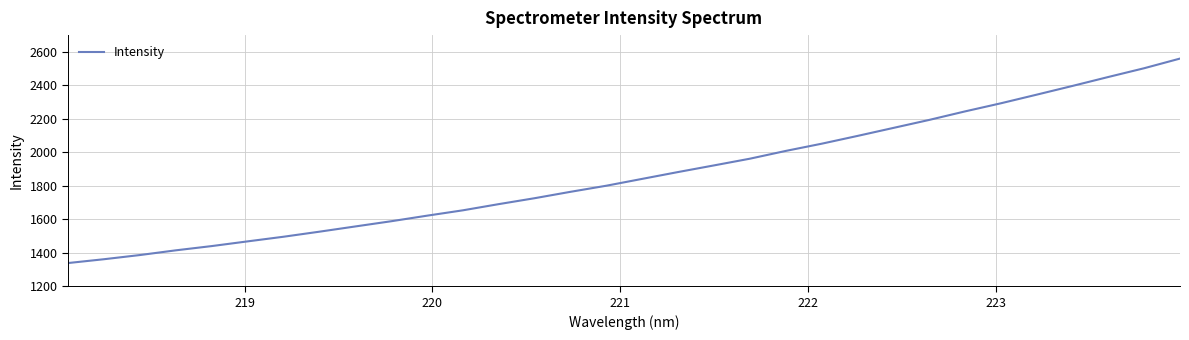

What is the difference between the maximum and second lowest values?

1198.4